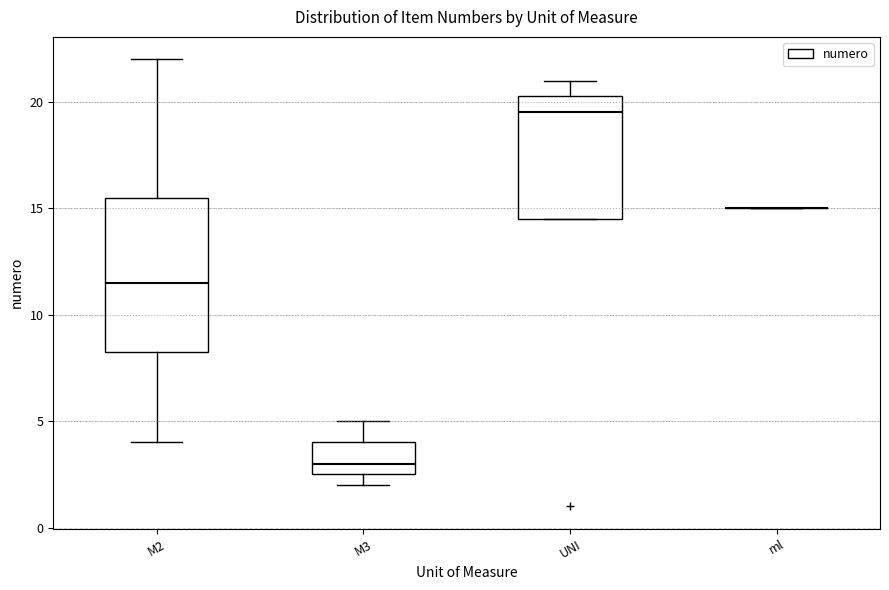

Comparing the boxes themselves (not the whiskers), which one is the tallest?

M2